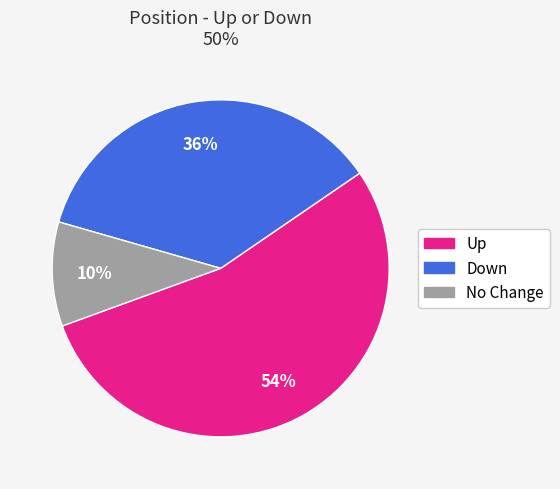

To the nearest percent, what is the average slice percentage?

33%